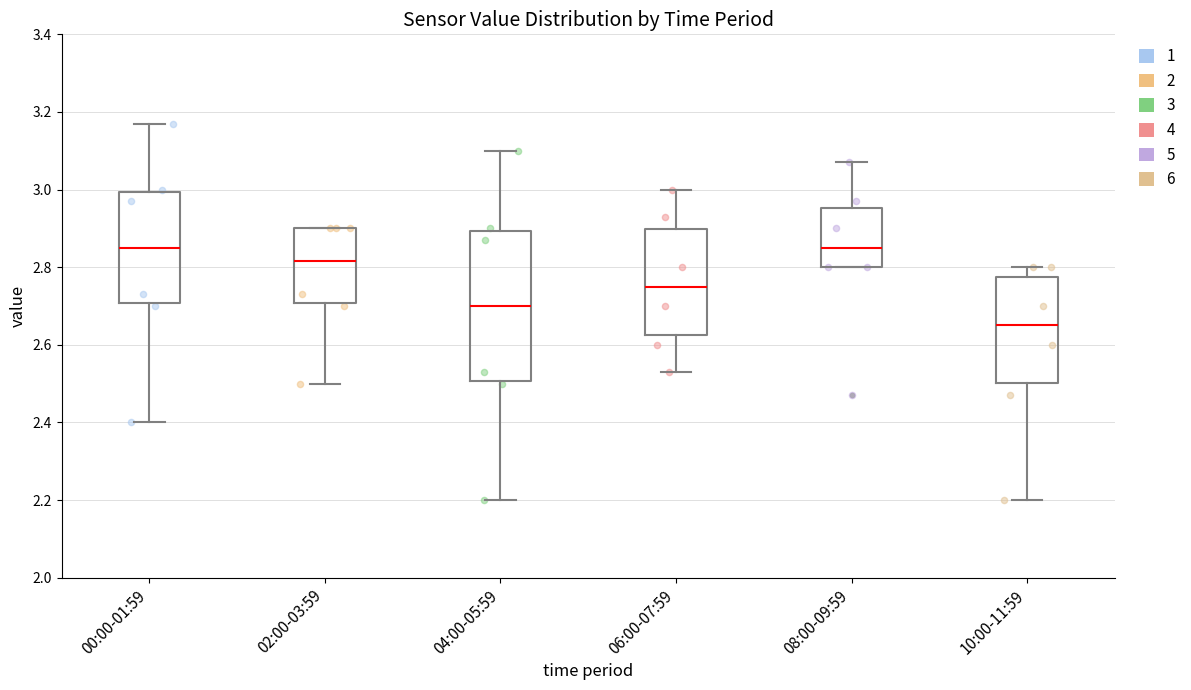

Where does the lower whisker of the box for 00:00-01:59 end on the y-axis? The values are not printed on the chart, so give them approximately, as read against the axis.

2.40